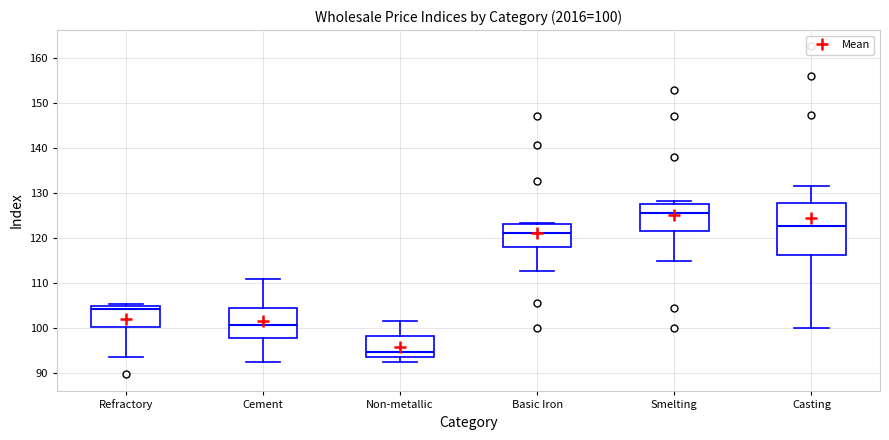

Comparing the boxes themselves (not the whiskers), which one is the tallest?

Casting